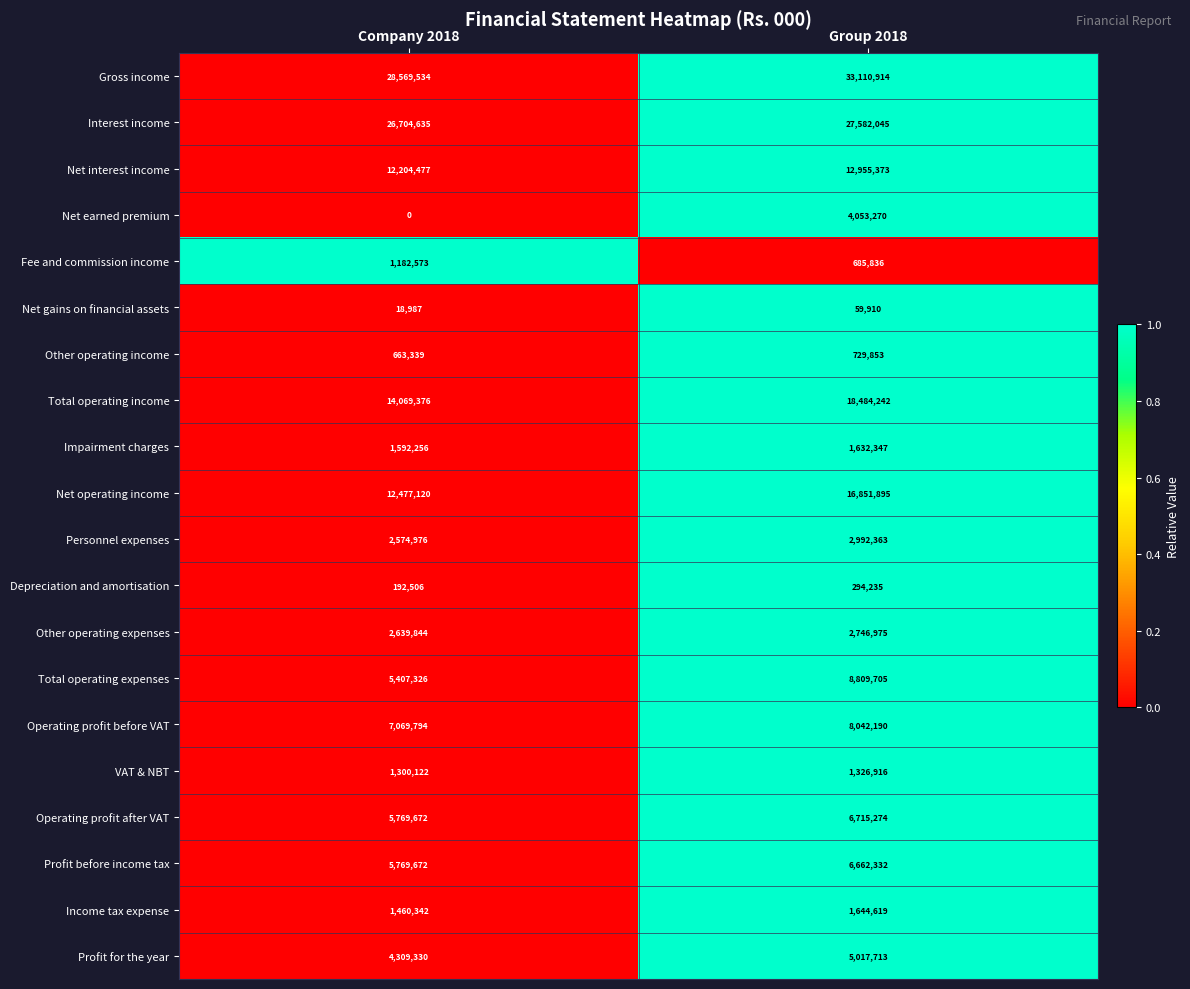

Read the Total operating expenses value at Group 2018.

8809705